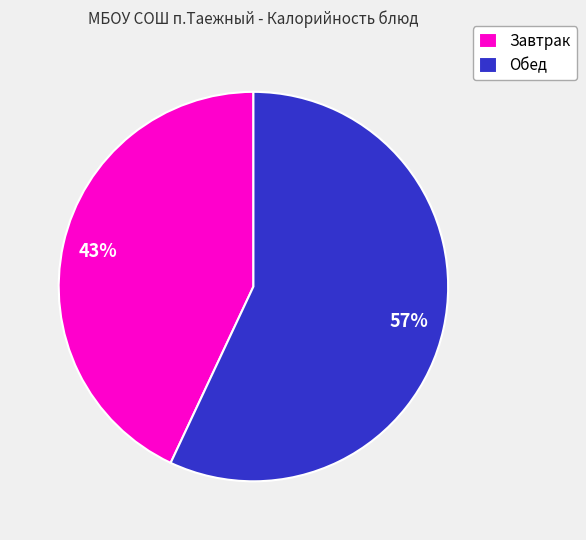

Between Завтрак and Обед, which is larger?

Обед